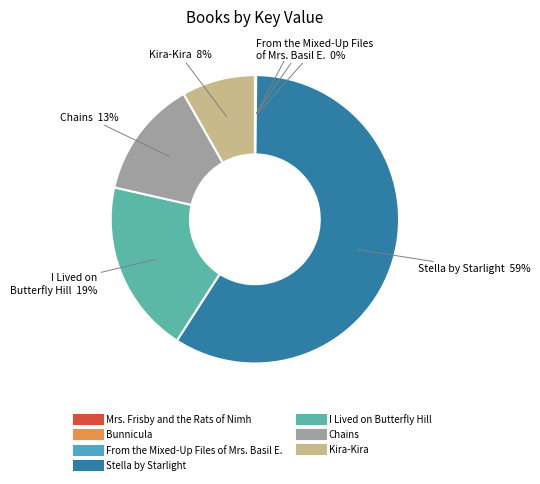

To the nearest percent, what is the average slice percentage?

14%